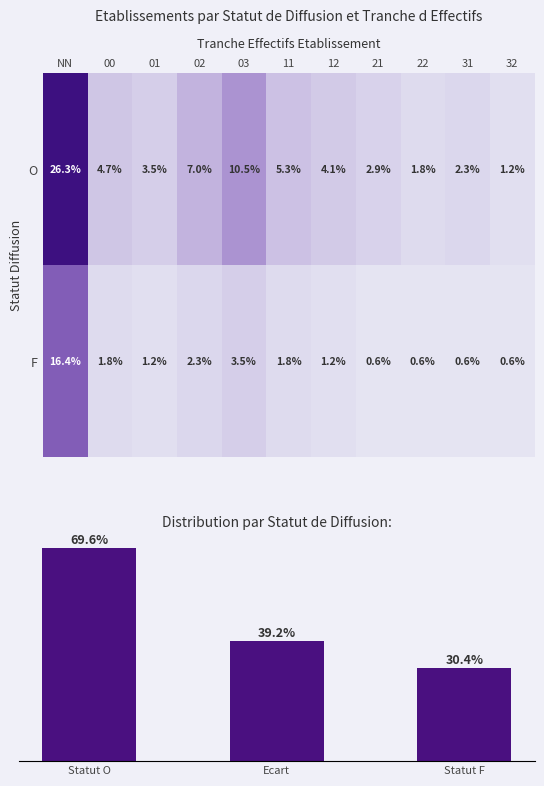

List the labels in order of value, largest first.

O_NN, F_NN, O_03, O_02, O_11, O_00, O_12, O_01, F_03, O_21, O_31, F_02, O_22, F_00, F_11, O_32, F_01, F_12, F_21, F_22, F_31, F_32